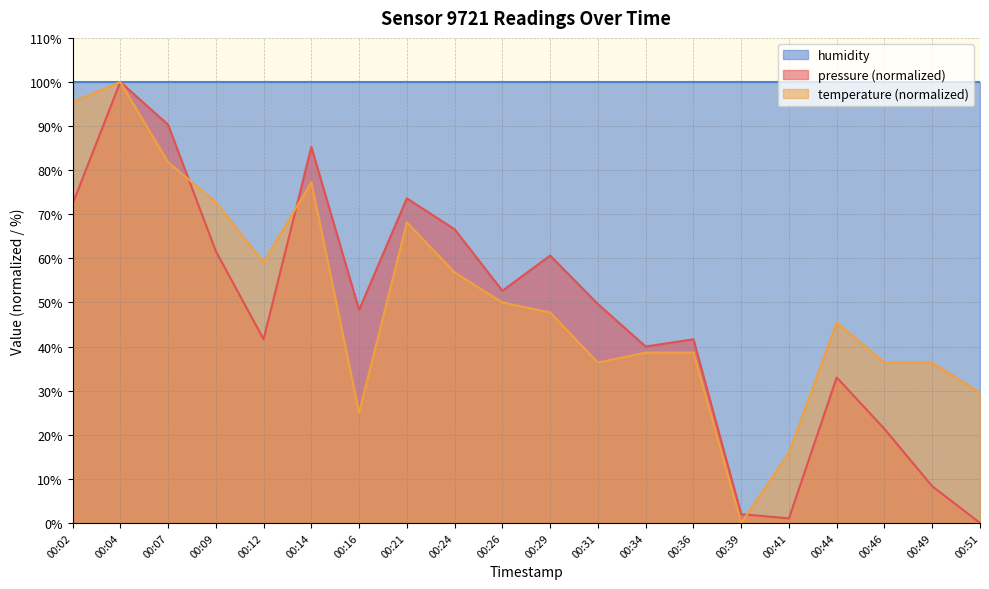

What is the value of the temperature point at the 11th from the left?

47.7